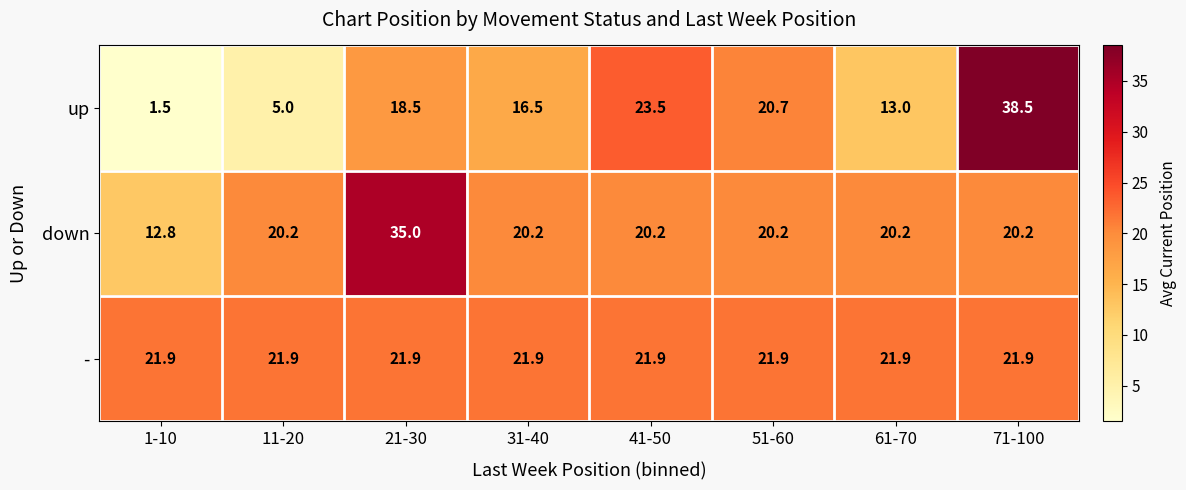

Reading left to right, extract all data points from this chart.

up: 1-10=1.5	11-20=5.0	21-30=18.5	31-40=16.5	41-50=23.5	51-60=20.7	61-70=13.0	71-100=38.5
down: 1-10=12.8	11-20=20.2	21-30=35.0	31-40=20.2	41-50=20.2	51-60=20.2	61-70=20.2	71-100=20.2
-: 1-10=21.9	11-20=21.9	21-30=21.9	31-40=21.9	41-50=21.9	51-60=21.9	61-70=21.9	71-100=21.9